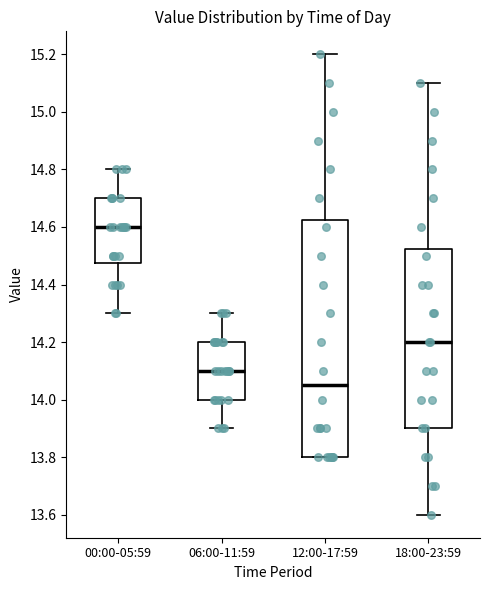

Which box is the tallest, from its lower edge to its upper edge?

12:00-17:59